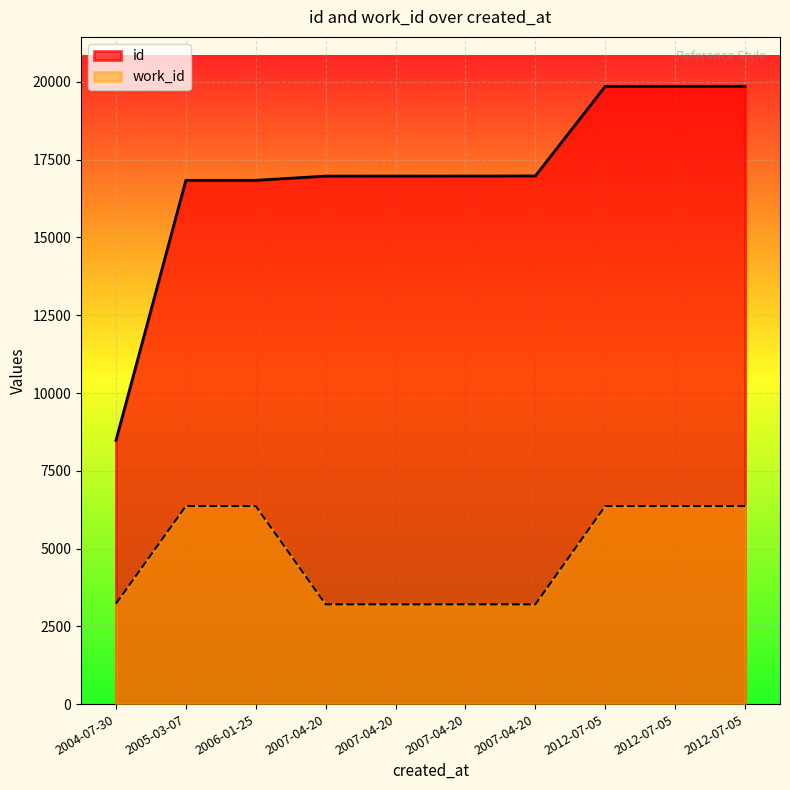

What is the spread (max minus min) of values at 2007-04-20?

13767